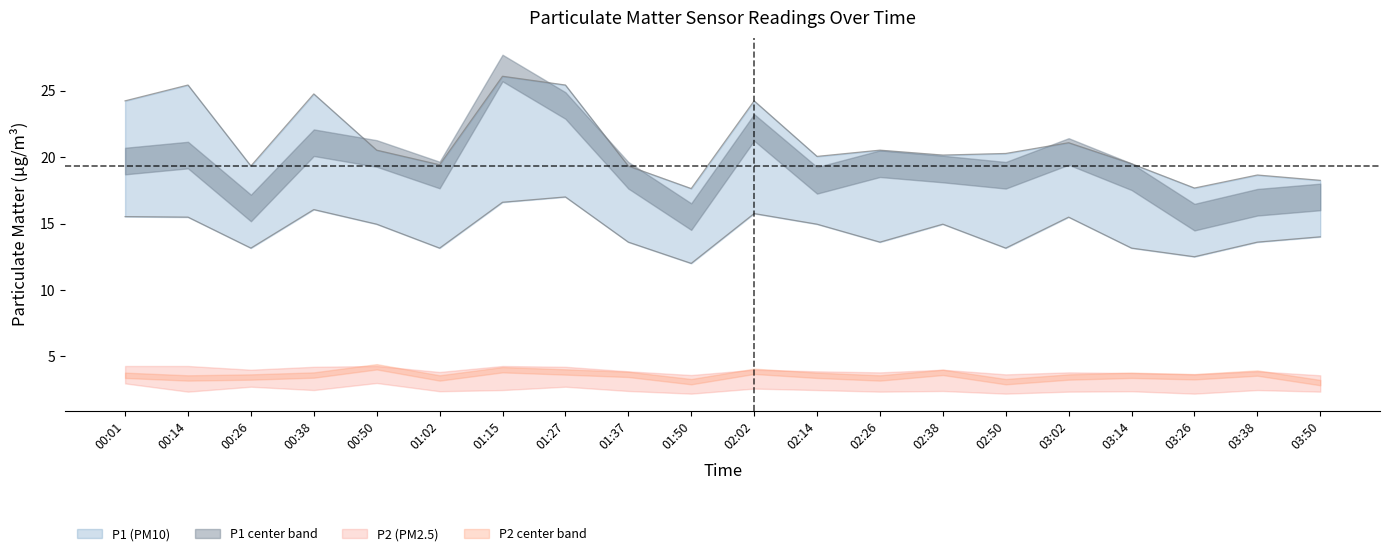

True or false: P1_upper and P2_lower intersect in this chart.

False